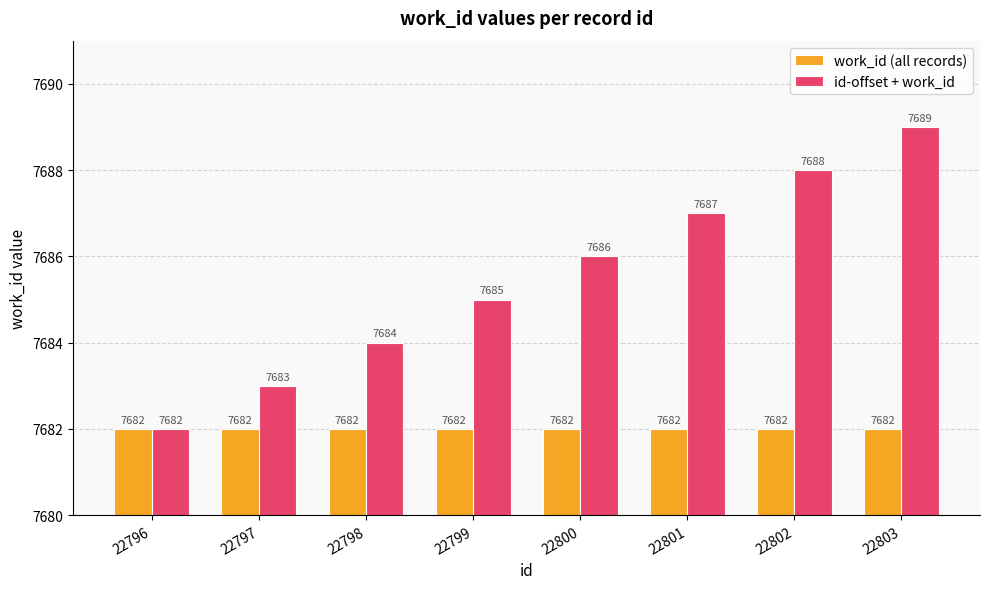

What are all the series names shown in the legend?

work_id (all records), id-offset + work_id